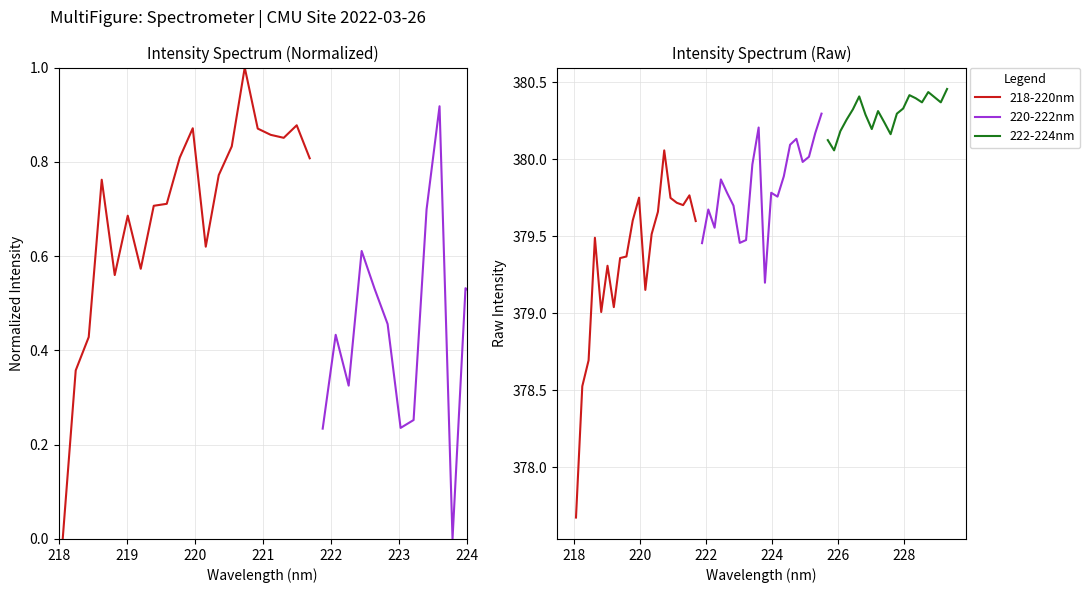

In 218-220nm, how many points are higher than both neighbors (excluding endpoints)?

5